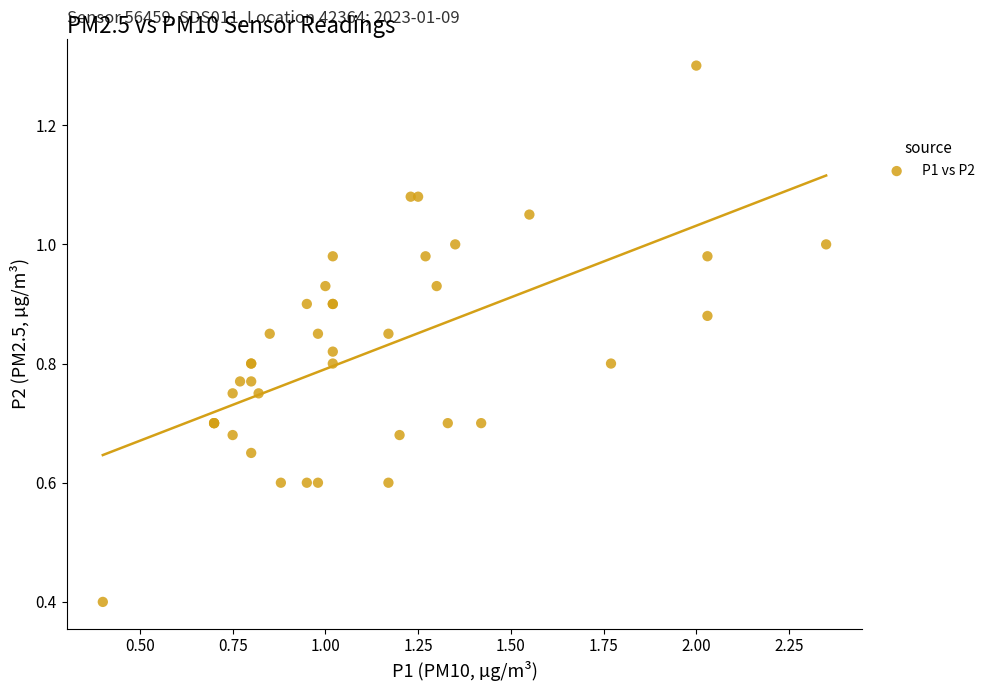

What Y value in the scatter plot is closest to 0?

0.4